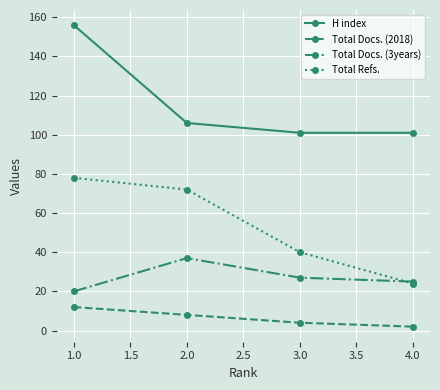

Reading left to right, what are all the values shown in this chart?

H index: 1.0=156	2.0=106	3.0=101	4.0=101
Total Docs. (2018): 1.0=12	2.0=8	3.0=4	4.0=2
Total Docs. (3years): 1.0=20	2.0=37	3.0=27	4.0=25
Total Refs.: 1.0=78	2.0=72	3.0=40	4.0=24